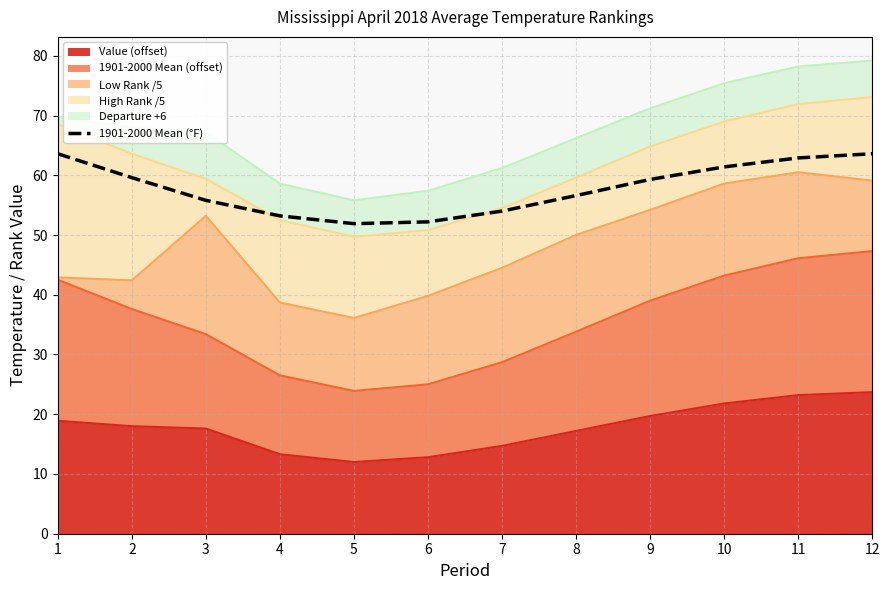

What is the average value?

57.8